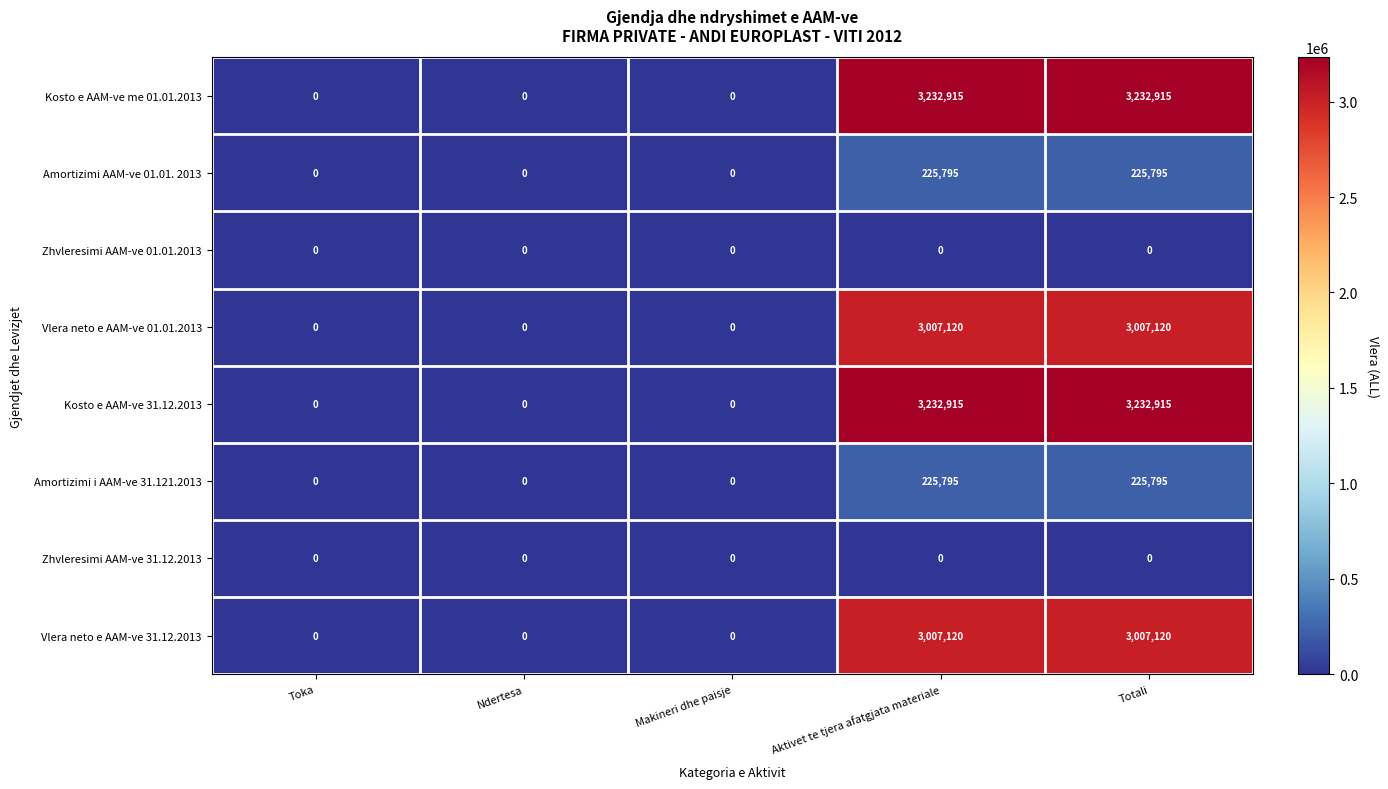

What is the greatest value displayed?

3232915